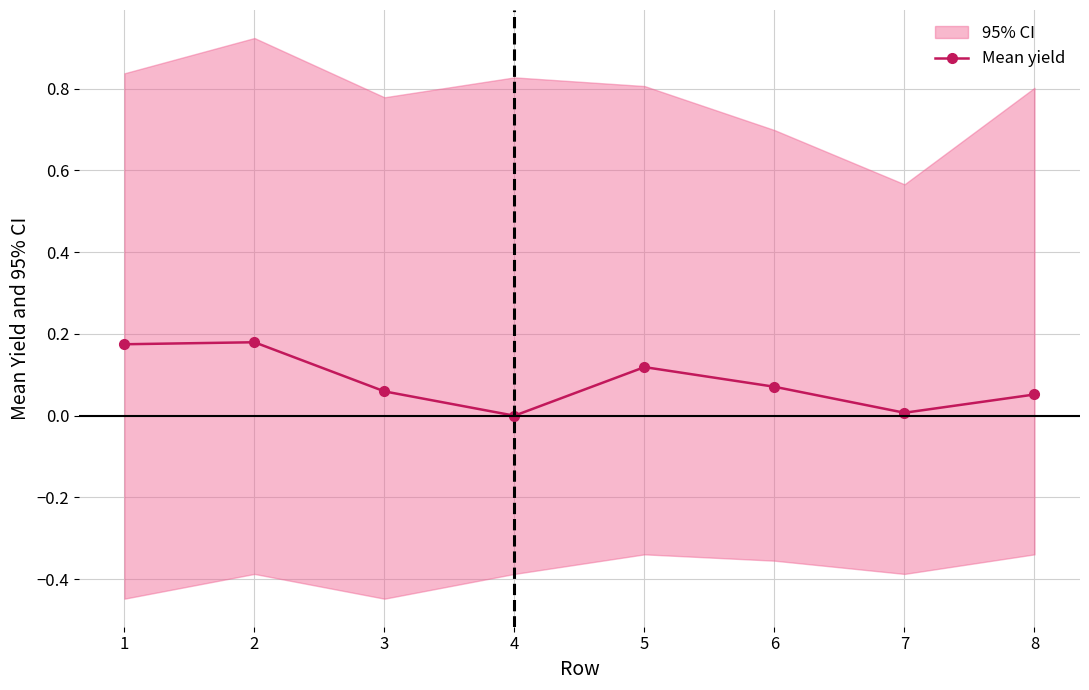

Does the chart display data point markers on the line(s)?

Yes